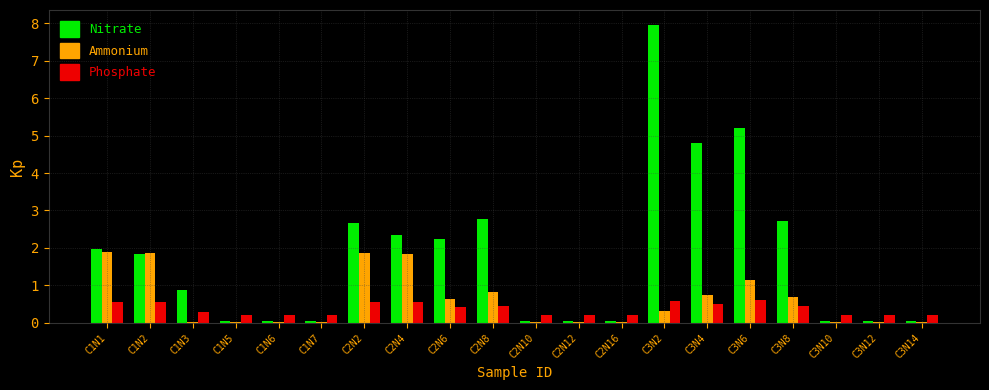

What is the sum of all Ammonium values?

11.9